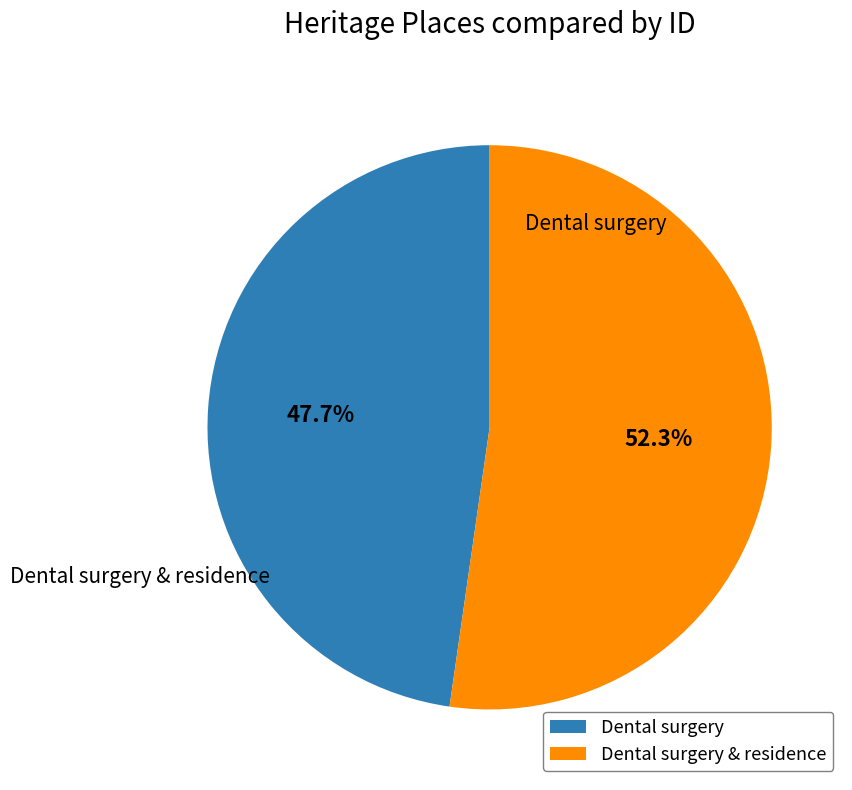

Does Dental surgery account for over 50% of the chart?

No